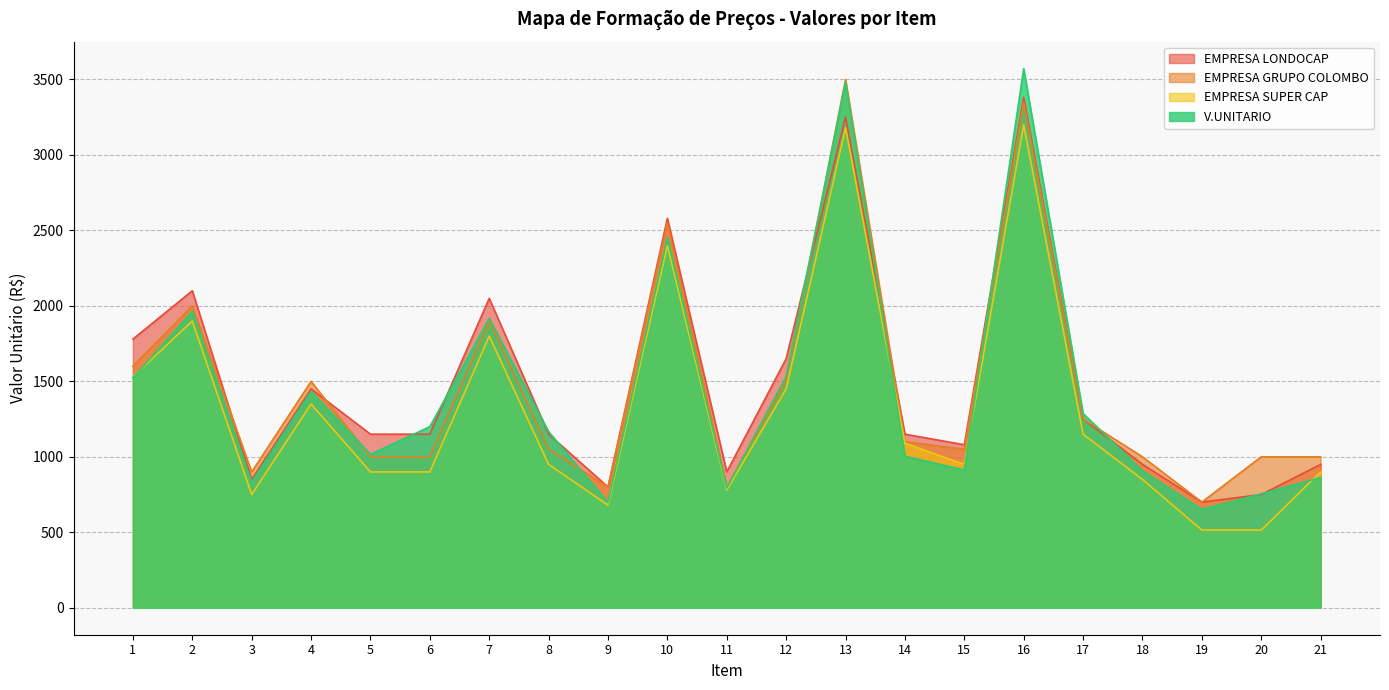

Where is the first local maximum for V.UNITARIO?

2